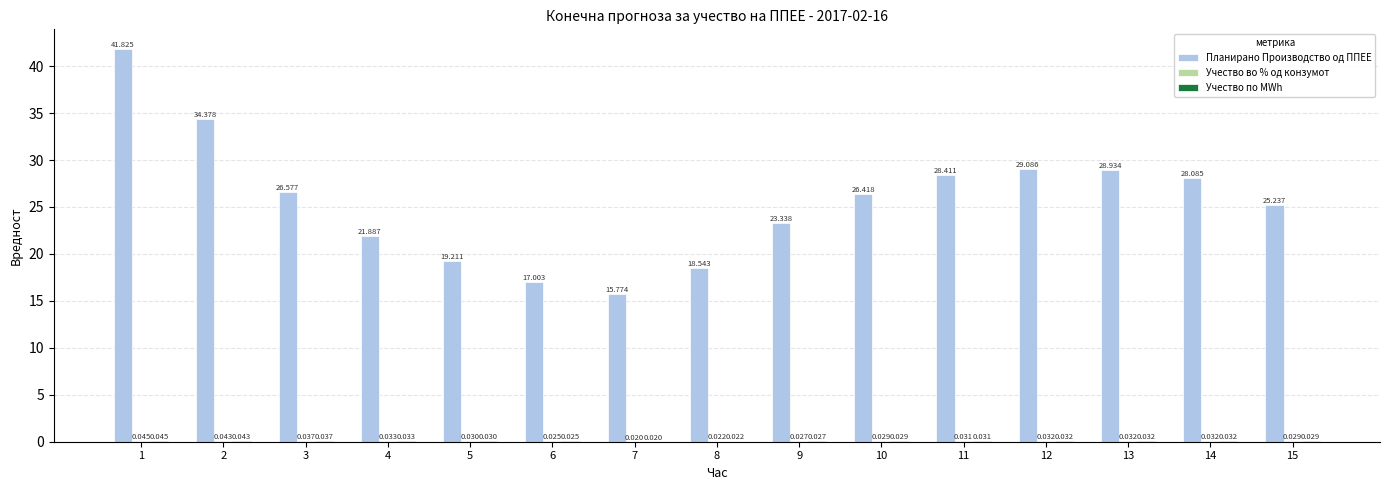

Between 6 and 10, which series saw the biggest shift?

Планирано Производство од ППЕЕ